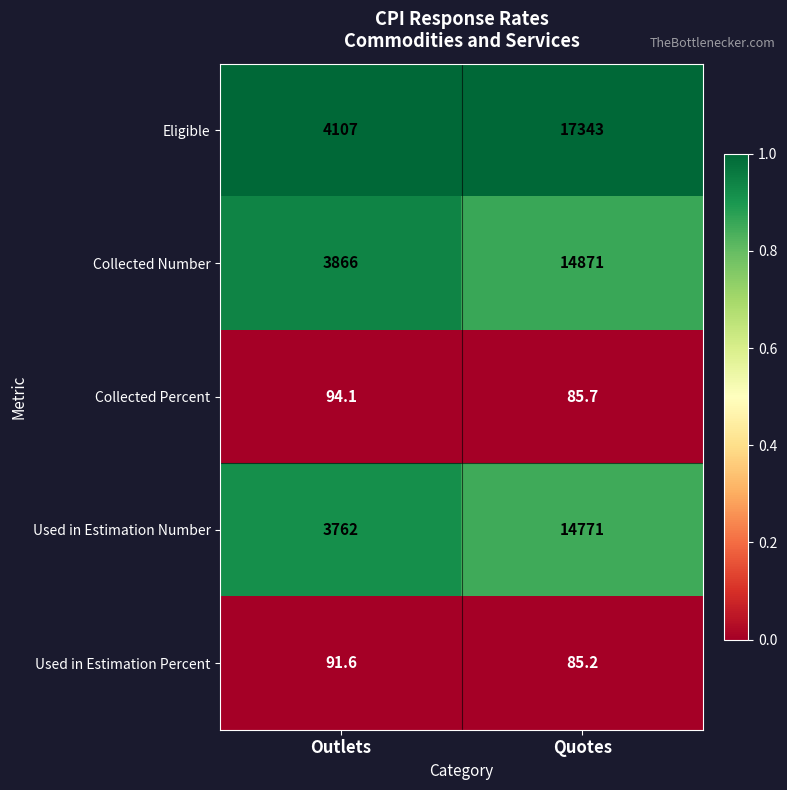

What is the difference between the maximum and minimum values in the Used in Estimation Number series?

11009.0